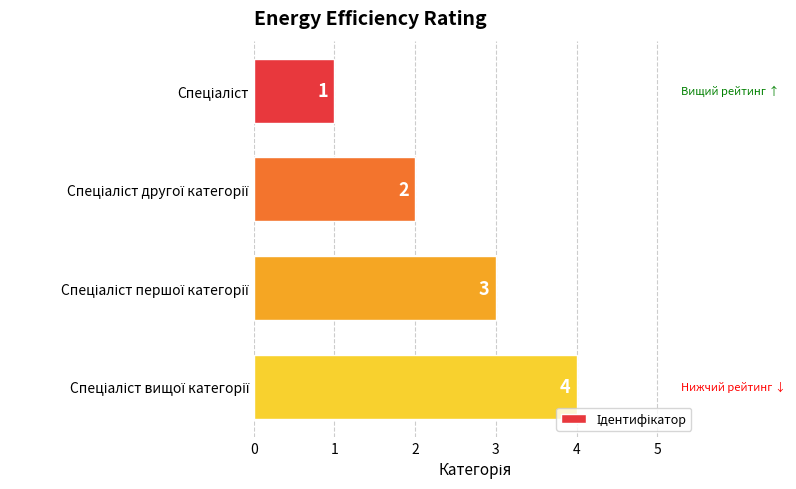

What is the difference between the second highest and minimum values?

2